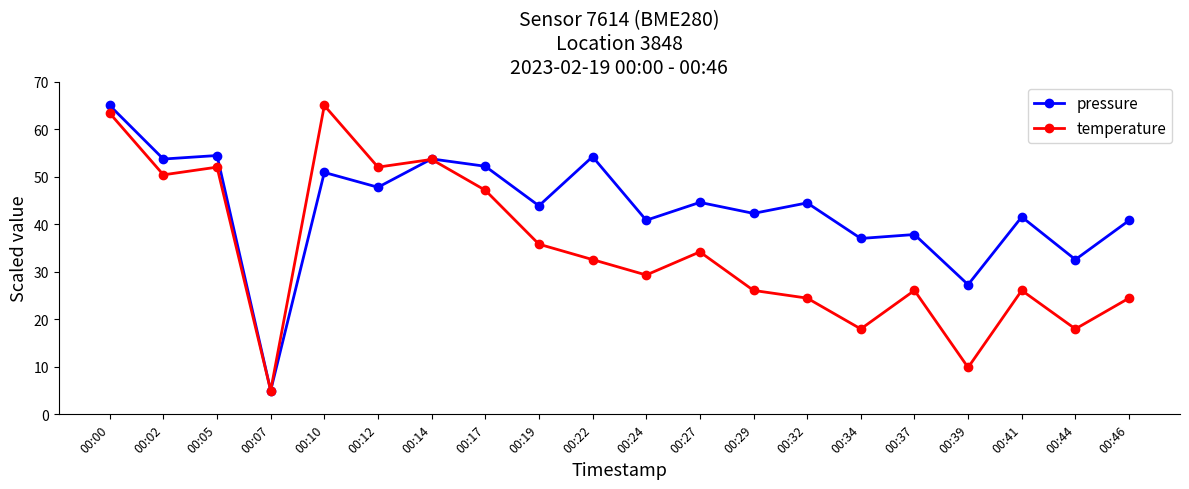

Is this an area chart (filled region under the line)?

No